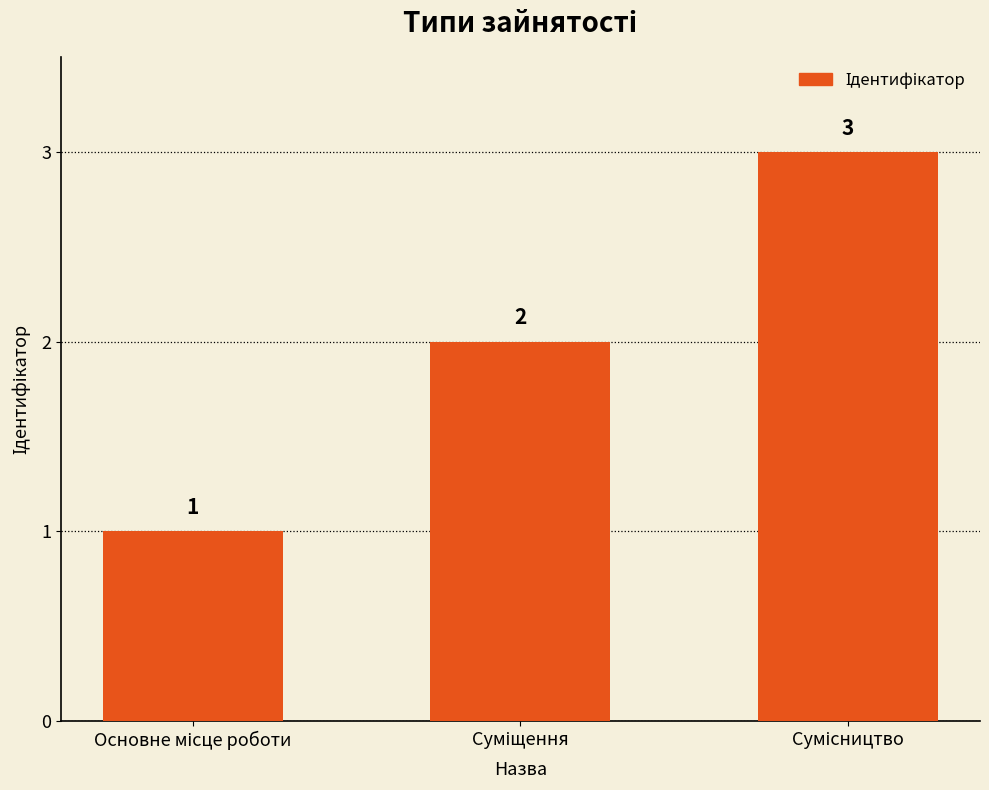

How many bars are there in total?

3